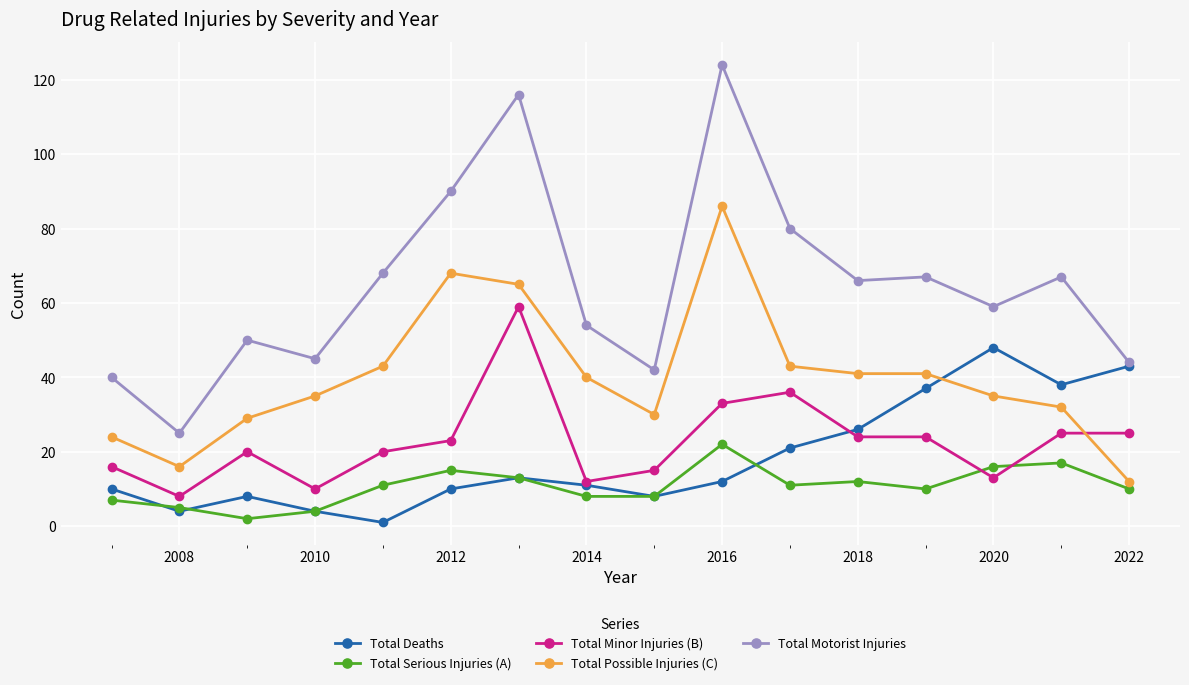

What is the value of the Total Serious Injuries (A) point at the 9th from the left?

8